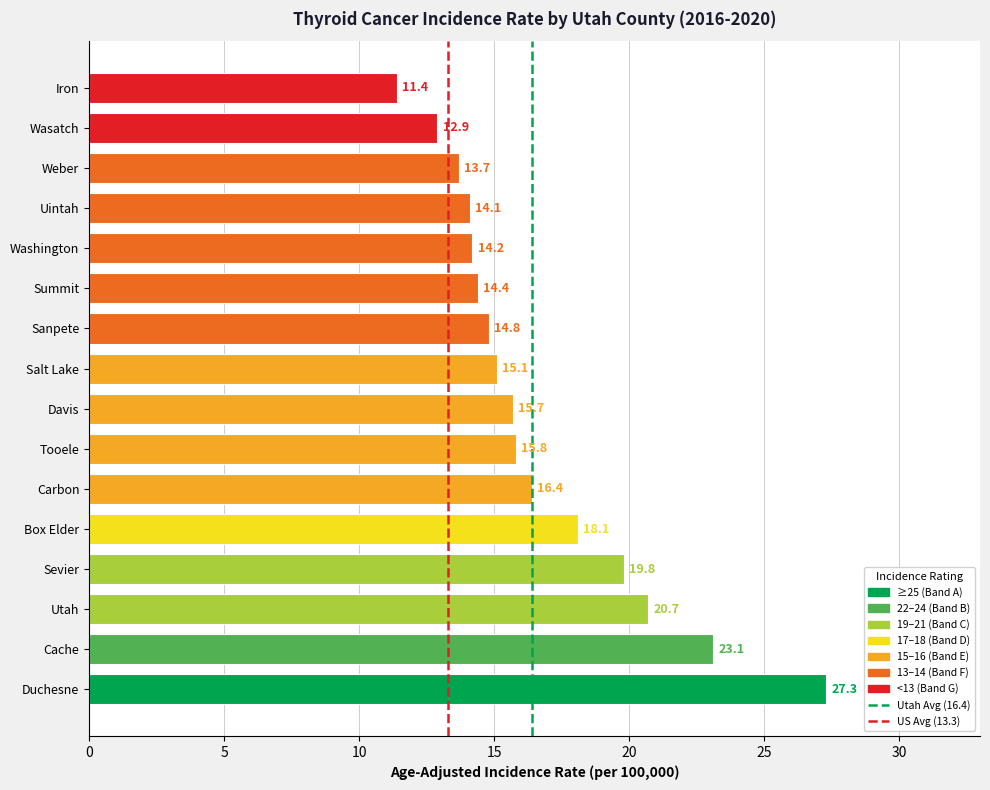

Between Davis and Summit, which is larger?

Davis